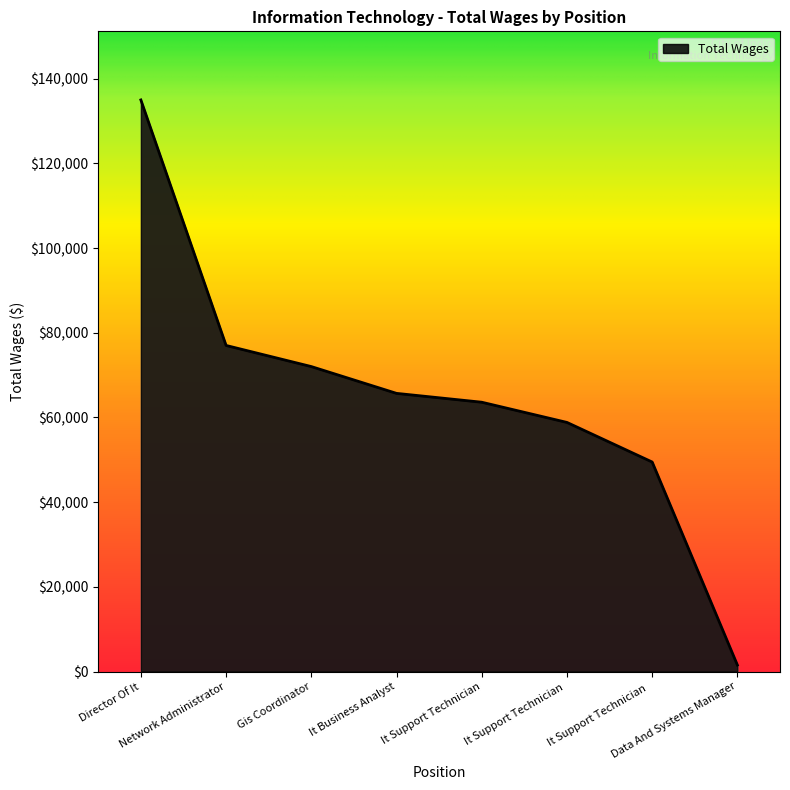

At which category does the chart reach its minimum across all series?

Data And Systems Manager